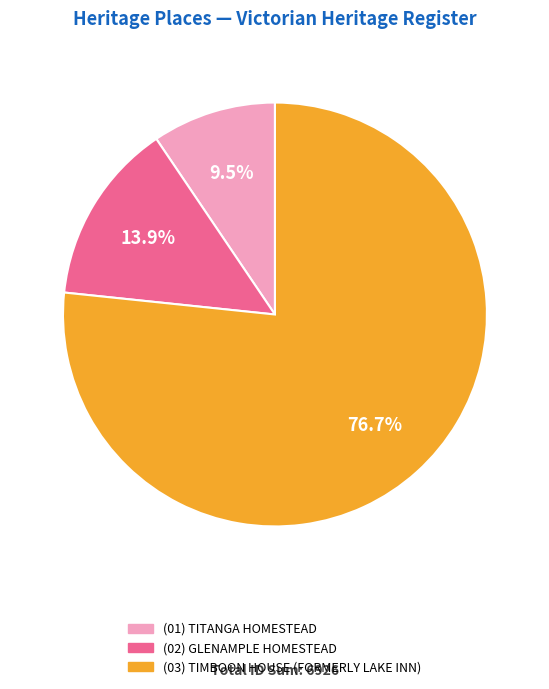

Is there any slice that represents more than half of the pie?

Yes